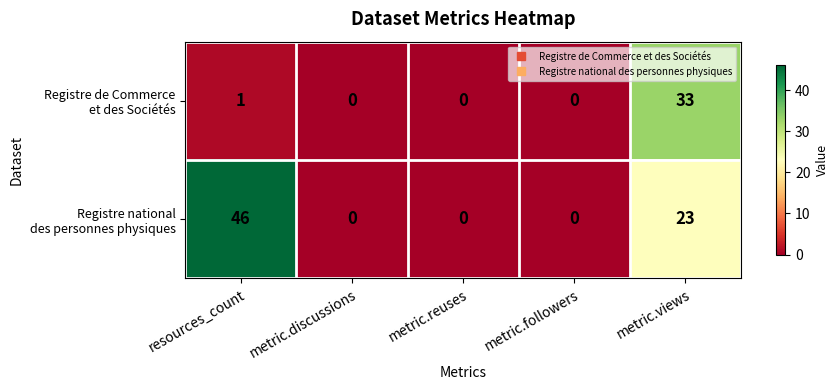

Which category has the highest value across all series?

resources_count